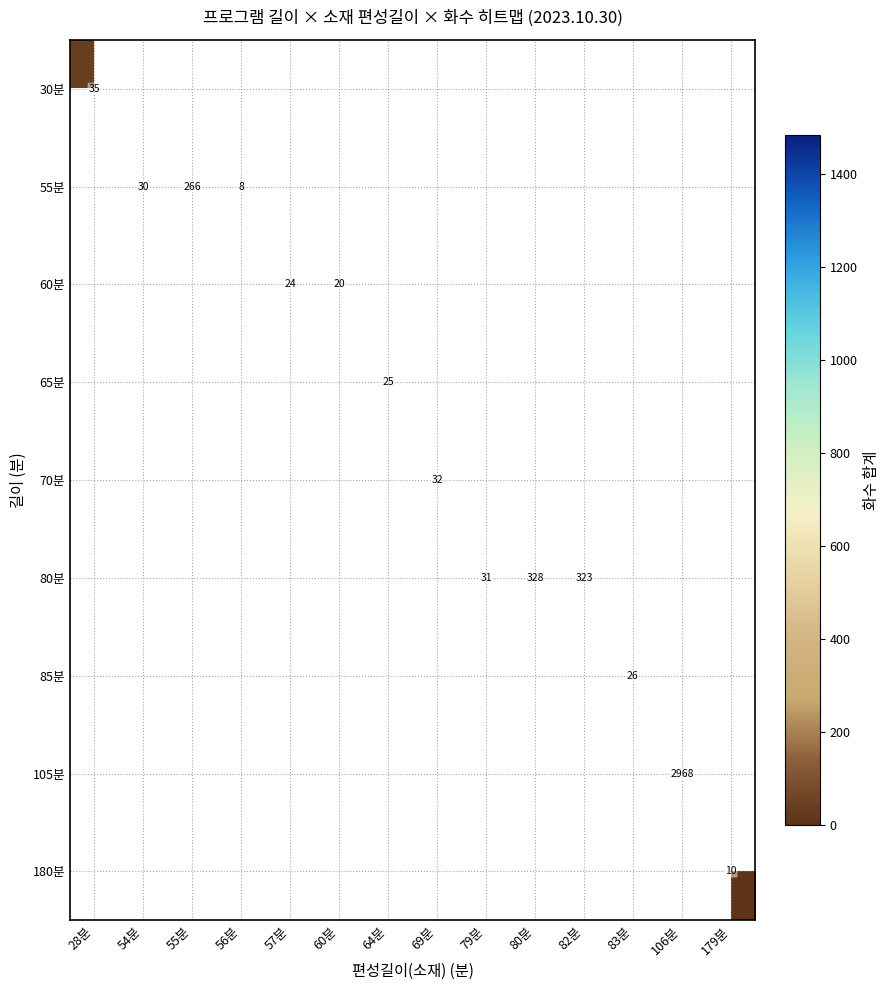

How many data points does each series have?

14